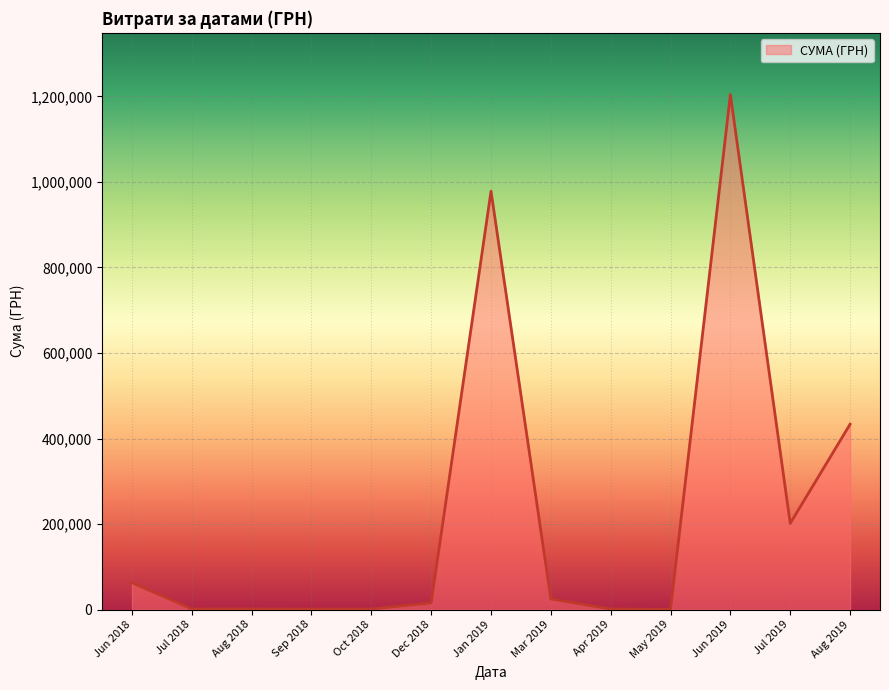

Where is the data nearest to the value 602244?

Aug 2019